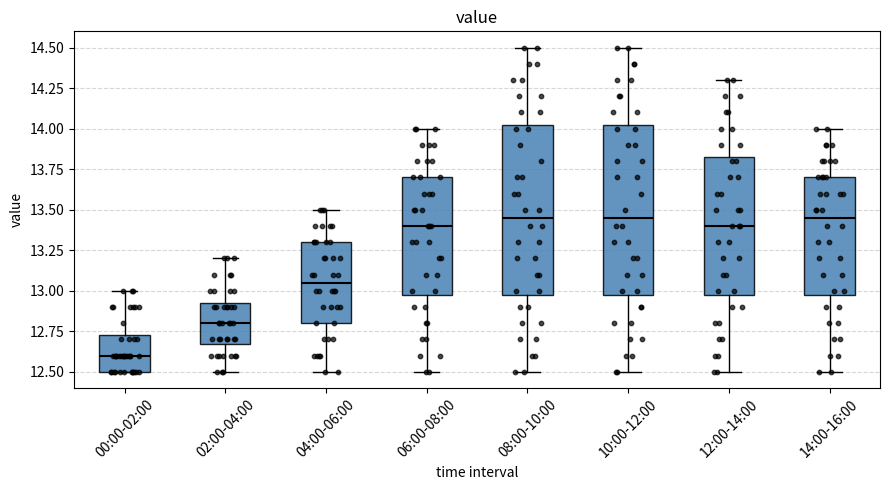

Reading left to right, transcribe this box plot: for each box, give where its median line is, the range the box spans, and where its two whiskers end, as read against the y-axis. The values are not printed on the chart, so give them approximately, as read against the axis.

00:00-02:00: median 12.60, box 12.50 to 12.75, whiskers 12.50 to 13.00
02:00-04:00: median 12.80, box 12.70 to 12.95, whiskers 12.50 to 13.20
04:00-06:00: median 13.05, box 12.80 to 13.30, whiskers 12.50 to 13.50
06:00-08:00: median 13.40, box 13.00 to 13.70, whiskers 12.50 to 14.00
08:00-10:00: median 13.45, box 13.00 to 14.05, whiskers 12.50 to 14.50
10:00-12:00: median 13.45, box 13.00 to 14.05, whiskers 12.50 to 14.50
12:00-14:00: median 13.40, box 13.00 to 13.85, whiskers 12.50 to 14.30
14:00-16:00: median 13.45, box 13.00 to 13.70, whiskers 12.50 to 14.00